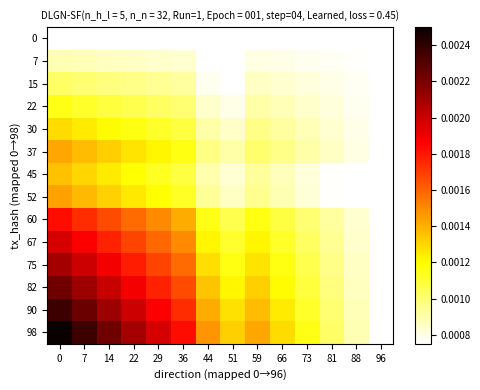

Which series has the largest total across all categories?

98